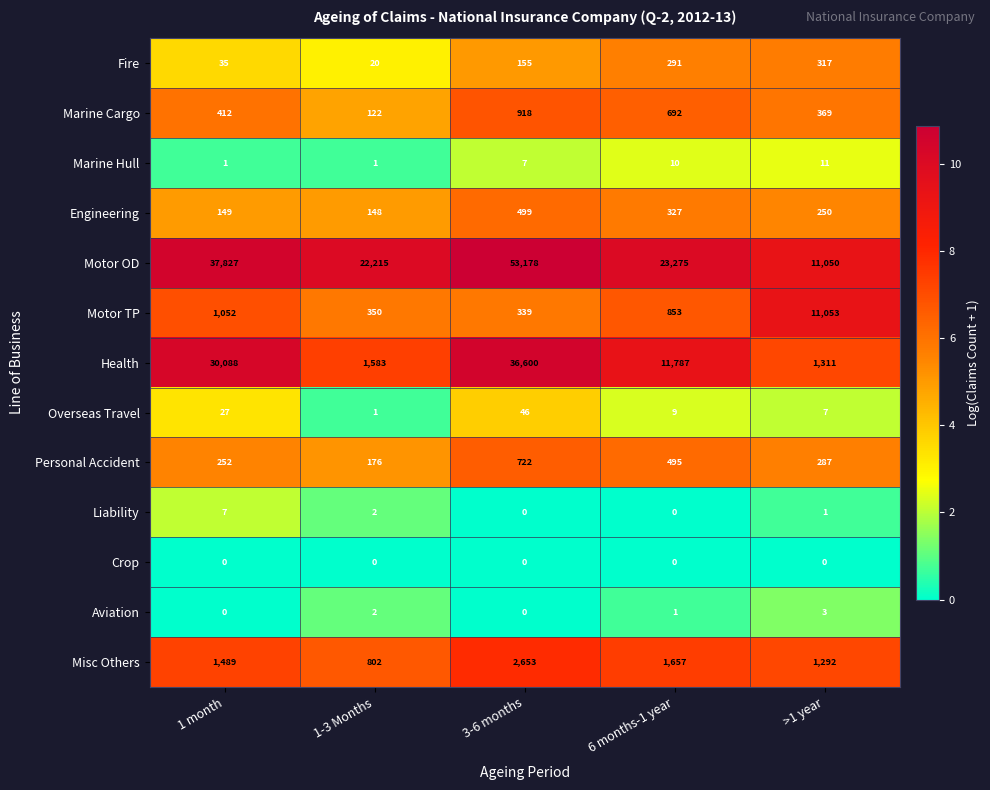

What is the sum of the Overseas Travel values at 3-6 months and >1 year?

53